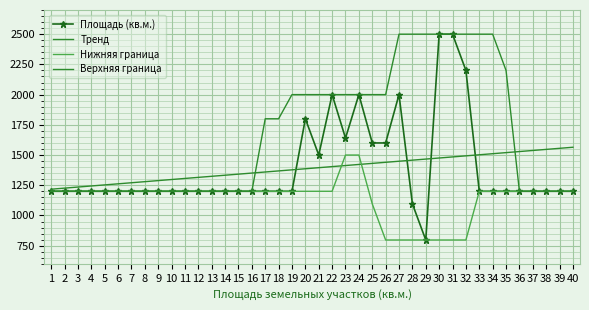

Reading left to right, transcribe all the data shown in this chart.

Площадь (кв.м.): 1200.0	1200.0	1200.0	1200.0	1200.0	1200.0	1200.0	1200.0	1200.0	1200.0	1200.0	1200.0	1200.0	1200.0	1200.0	1200.0	1200.0	1200.0	1200.0	1800.0	1500.0	2000.0	1640.0	2000.0	1600.0	1600.0	2000.0	1096.0	797.0	2500.0	2500.0	2200.0	1200.0	1200.0	1200.0	1200.0	1200.0	1200.0	1200.0	1200.0
Тренд: 1217.2	1226.1	1235.1	1244.0	1252.9	1261.8	1270.7	1279.6	1288.5	1297.4	1306.3	1315.2	1324.1	1333.0	1341.9	1350.8	1359.7	1368.6	1377.5	1386.4	1395.3	1404.2	1413.1	1422.0	1430.9	1439.8	1448.7	1457.6	1466.5	1475.4	1484.3	1493.2	1502.1	1511.0	1519.9	1528.8	1537.7	1546.6	1555.5	1564.4
Нижняя граница: 1200.0	1200.0	1200.0	1200.0	1200.0	1200.0	1200.0	1200.0	1200.0	1200.0	1200.0	1200.0	1200.0	1200.0	1200.0	1200.0	1200.0	1200.0	1200.0	1200.0	1200.0	1200.0	1500.0	1500.0	1096.0	797.0	797.0	797.0	797.0	797.0	797.0	797.0	1200.0	1200.0	1200.0	1200.0	1200.0	1200.0	1200.0	1200.0
Верхняя граница: 1200.0	1200.0	1200.0	1200.0	1200.0	1200.0	1200.0	1200.0	1200.0	1200.0	1200.0	1200.0	1200.0	1200.0	1200.0	1200.0	1800.0	1800.0	2000.0	2000.0	2000.0	2000.0	2000.0	2000.0	2000.0	2000.0	2500.0	2500.0	2500.0	2500.0	2500.0	2500.0	2500.0	2500.0	2200.0	1200.0	1200.0	1200.0	1200.0	1200.0